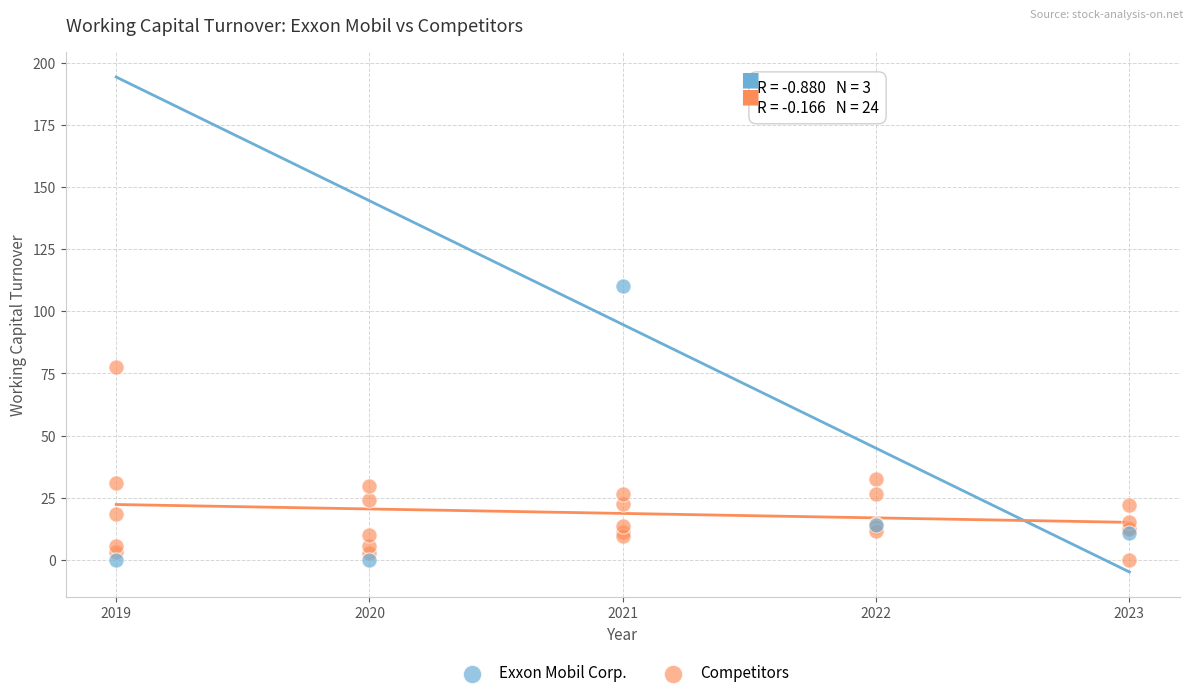

Which series contains the highest Y value?

Exxon Mobil Corp.